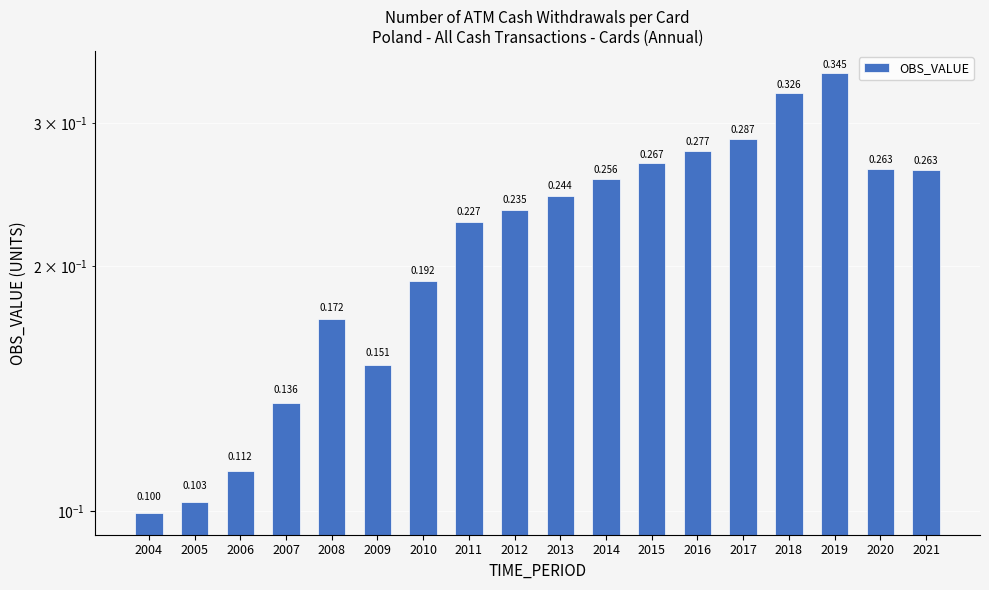

How many values are between 0 and 1?

18